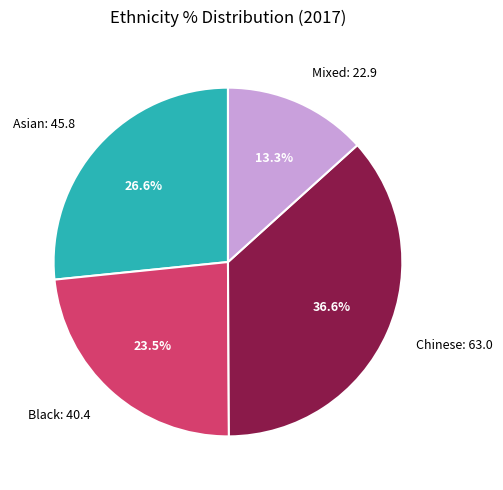

Is there a majority slice in this chart?

No